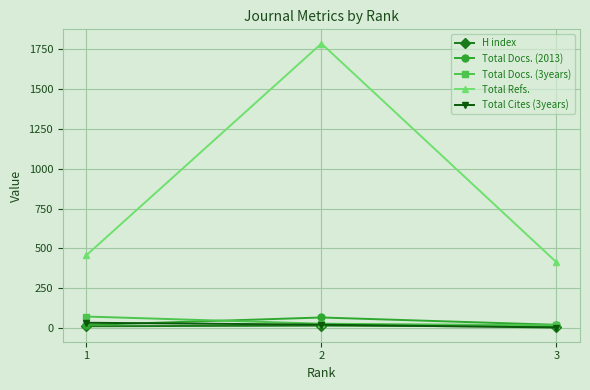

At which label does Total Refs. reach its peak?

2